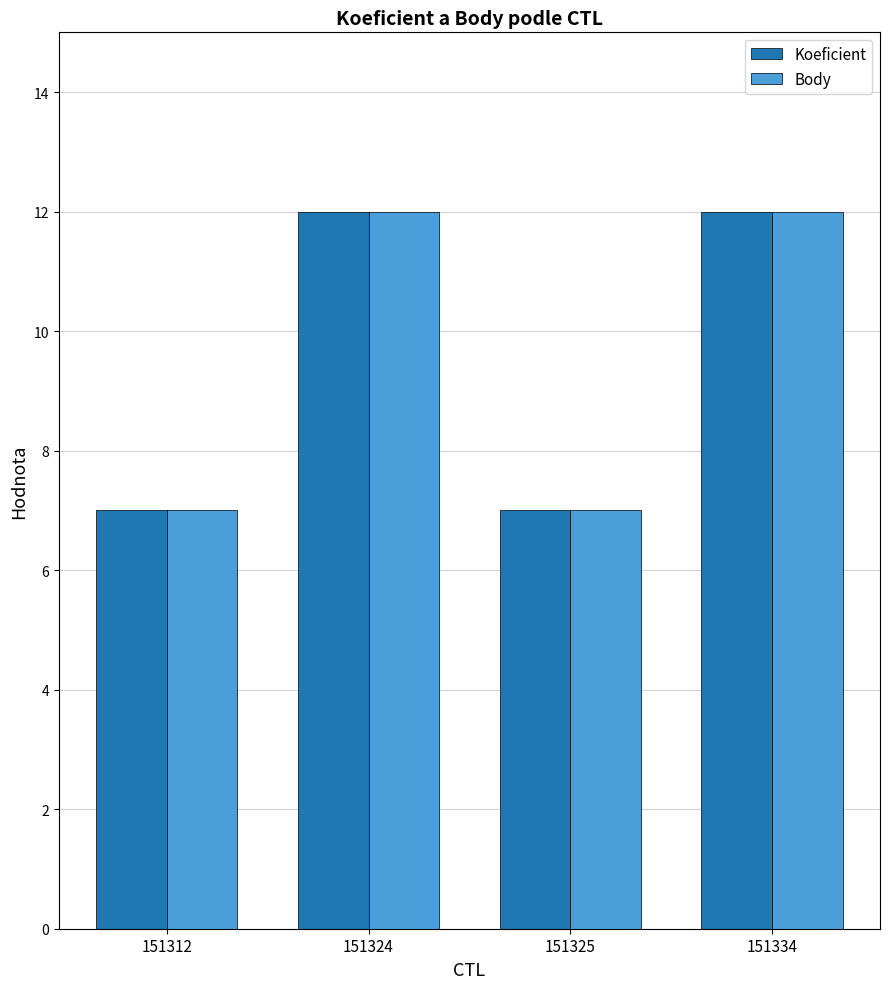

How many groups of bars are there?

4